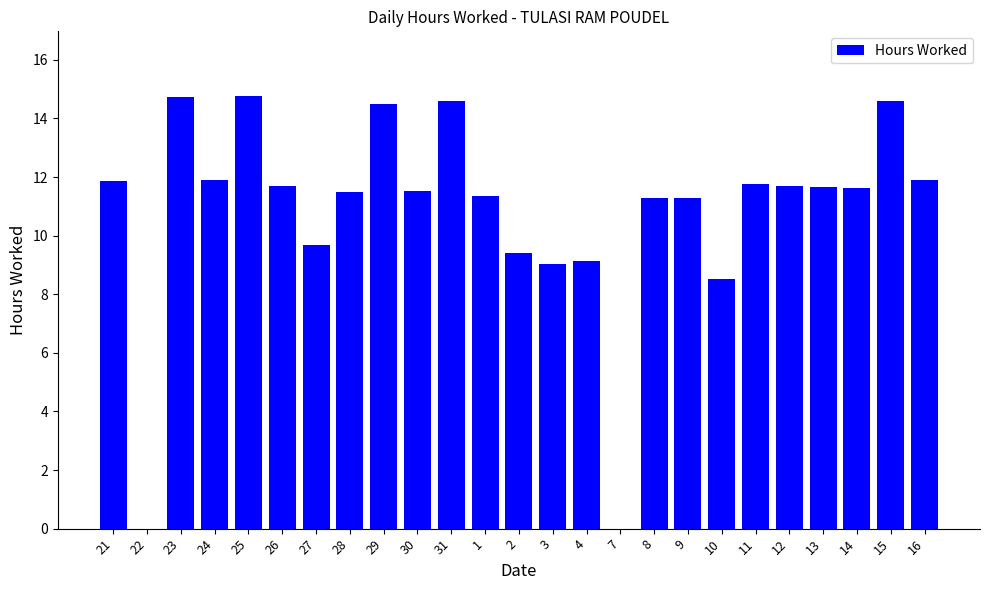

At which label is the value closest to 7?

10